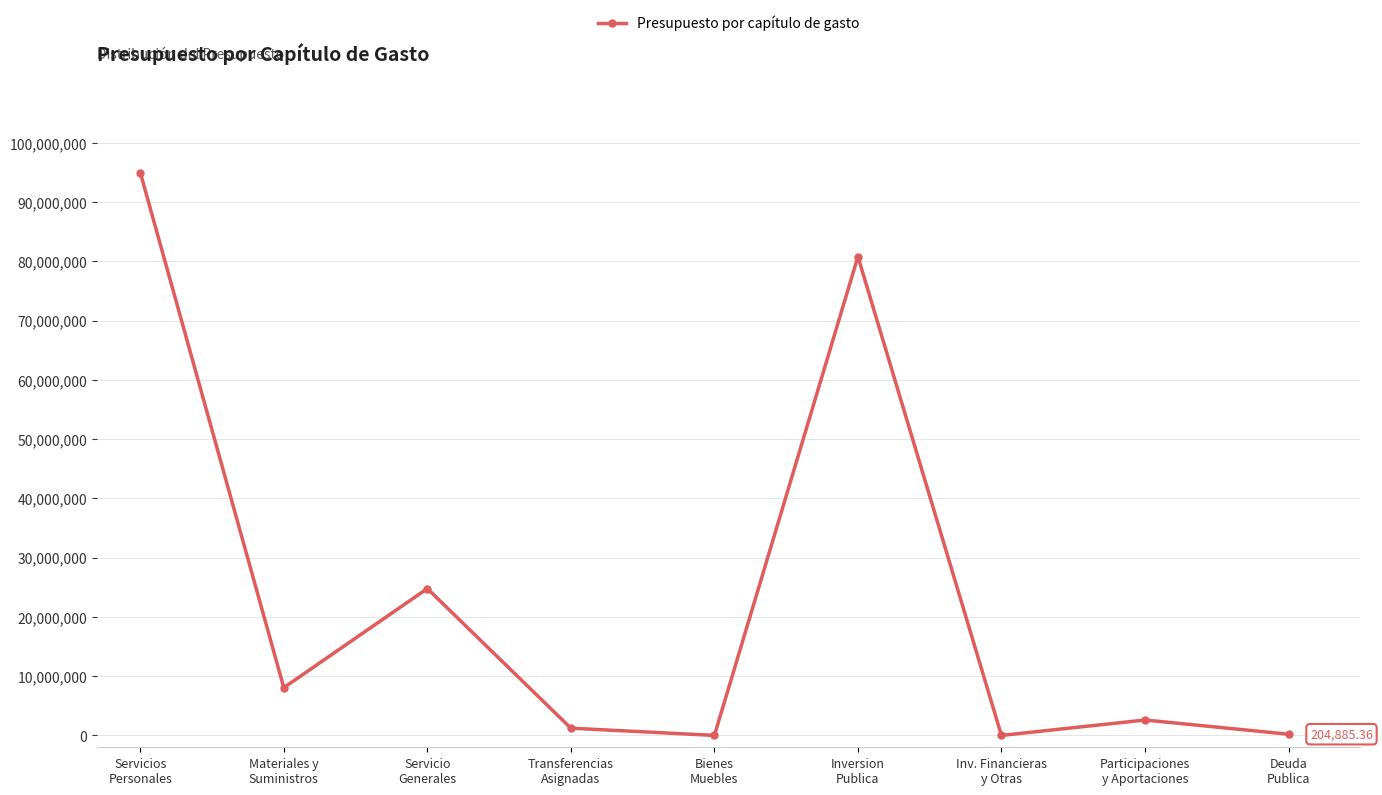

Which category has the highest value across all series?

Servicios
Personales